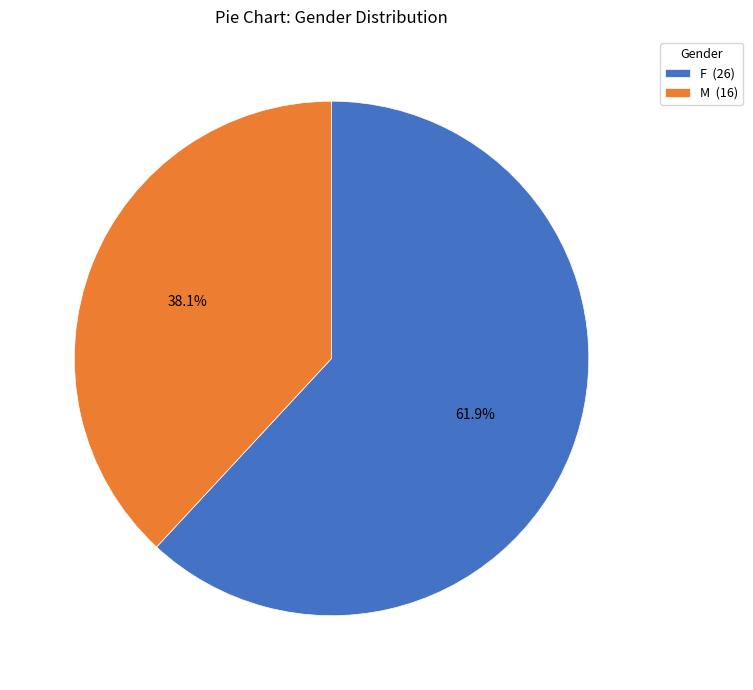

What percentage is the M slice, to the nearest percent?

38%